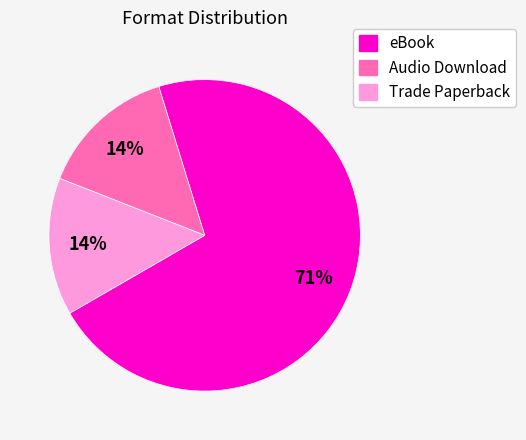

To the nearest percent, what is the average slice percentage?

33%